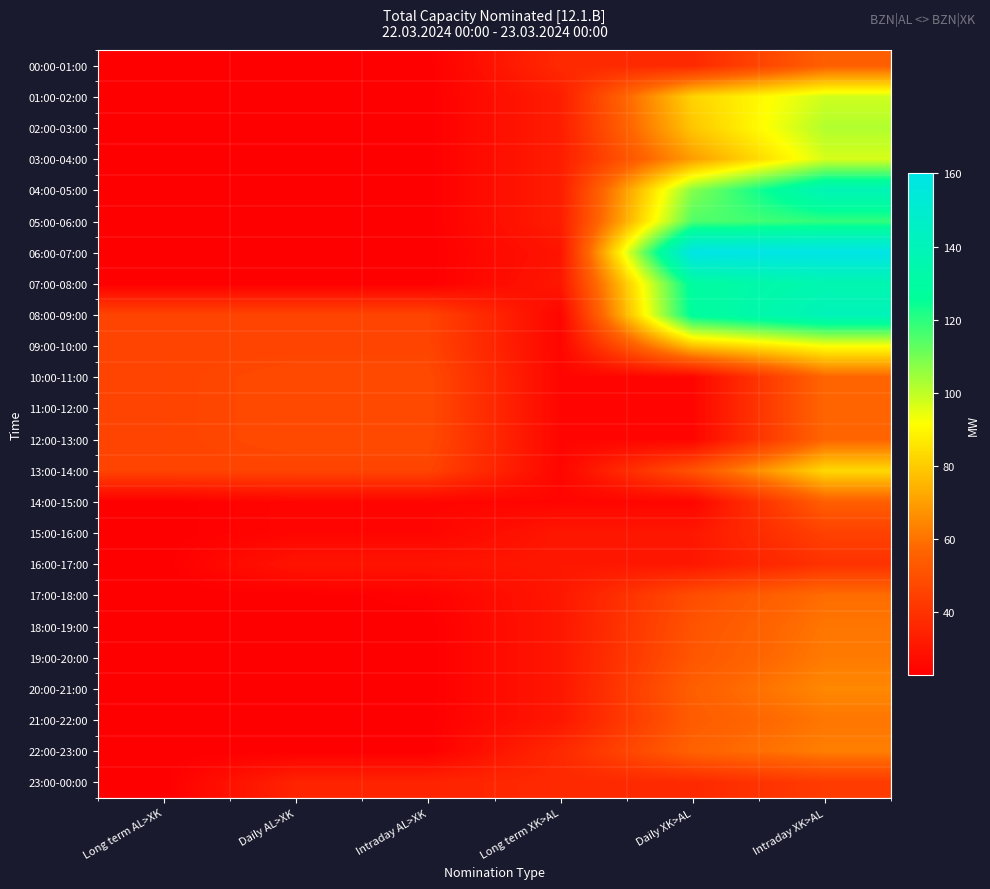

At which category is the sum across all series the highest?

Intraday XK>AL